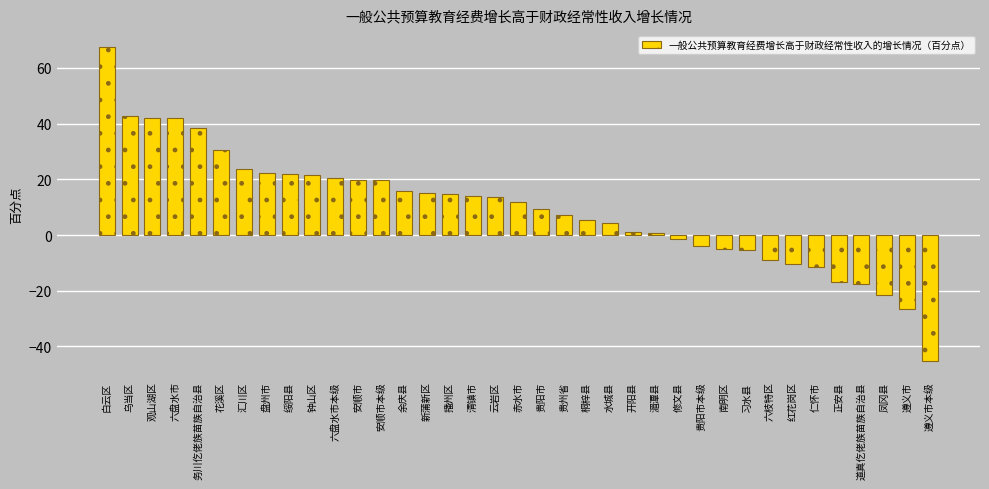

Between 习水县 and 六盘水市, which is larger?

六盘水市